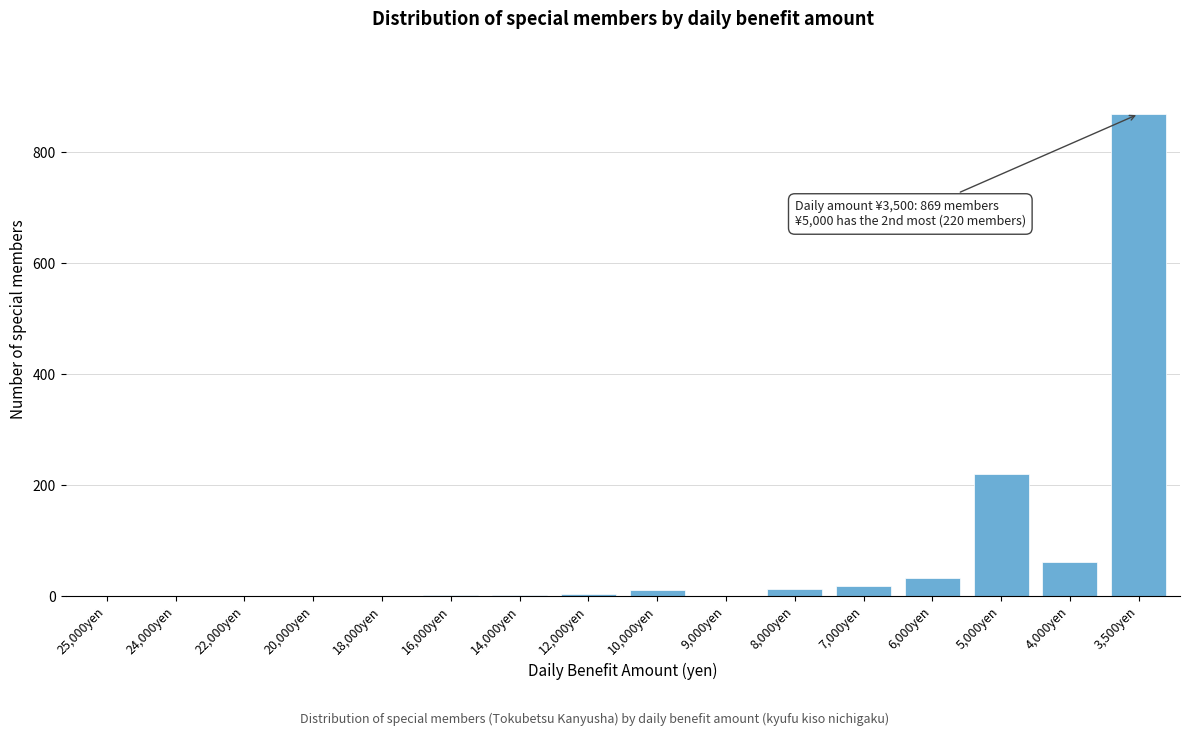

Which category has the highest value across all series?

3,500yen